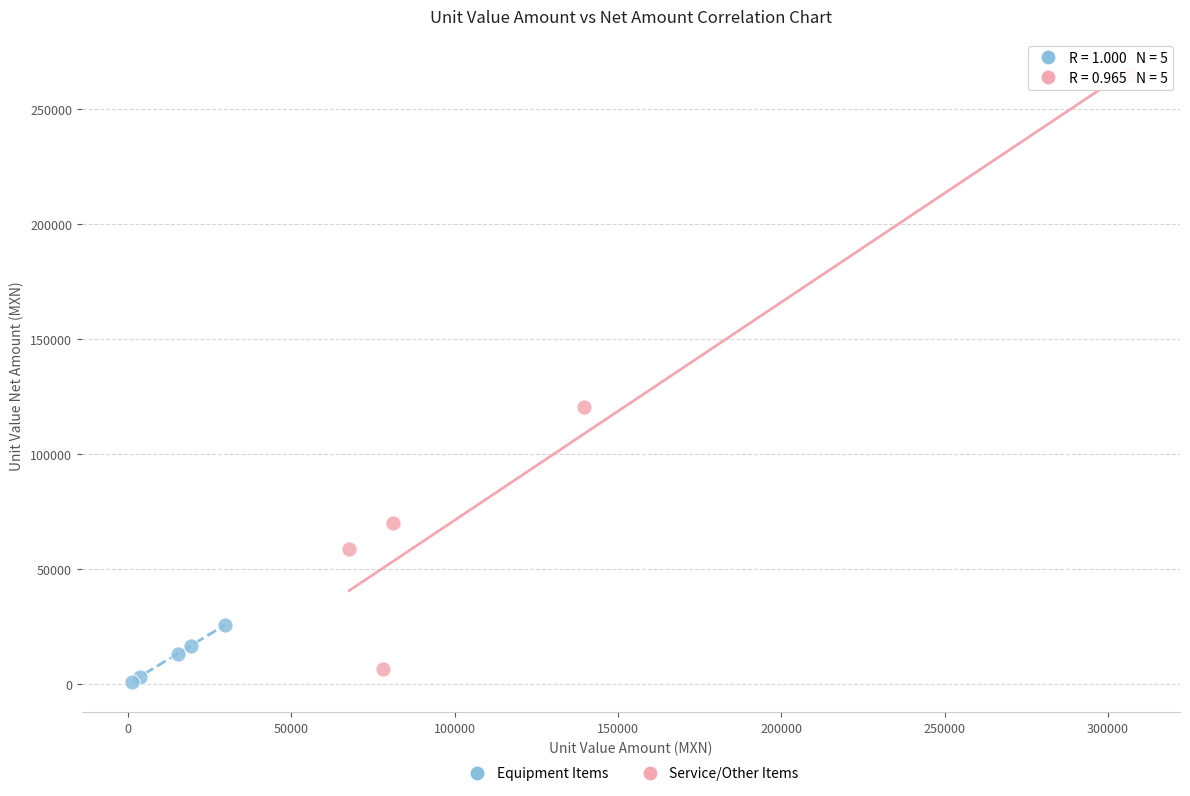

Which series has the largest Y range (max minus min)?

Service/Other Items